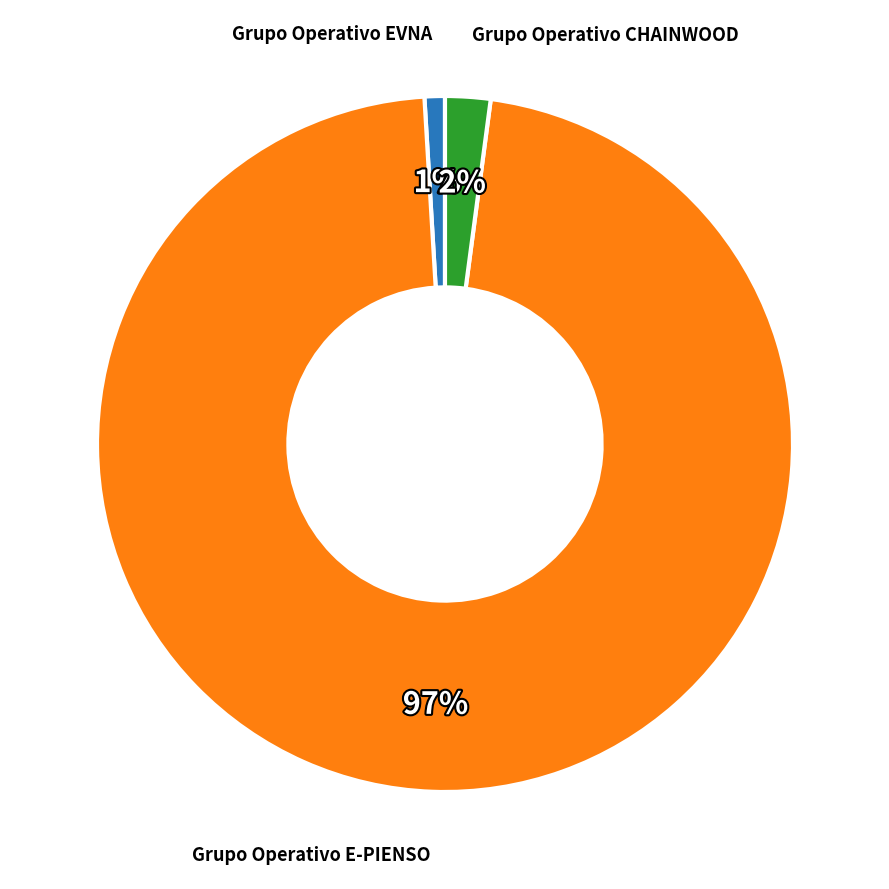

Which category has the smallest portion of the pie?

Grupo Operativo EVNA